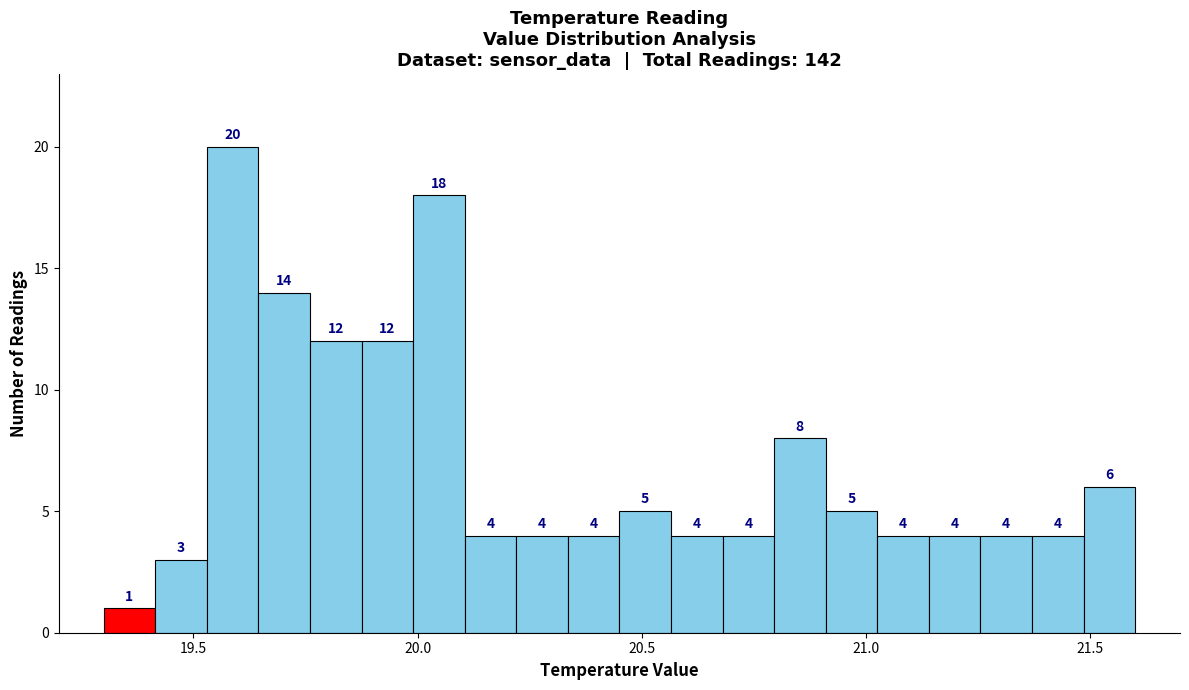

Read against the x-axis, roughly where is the centre of the tallest bar?

19.60